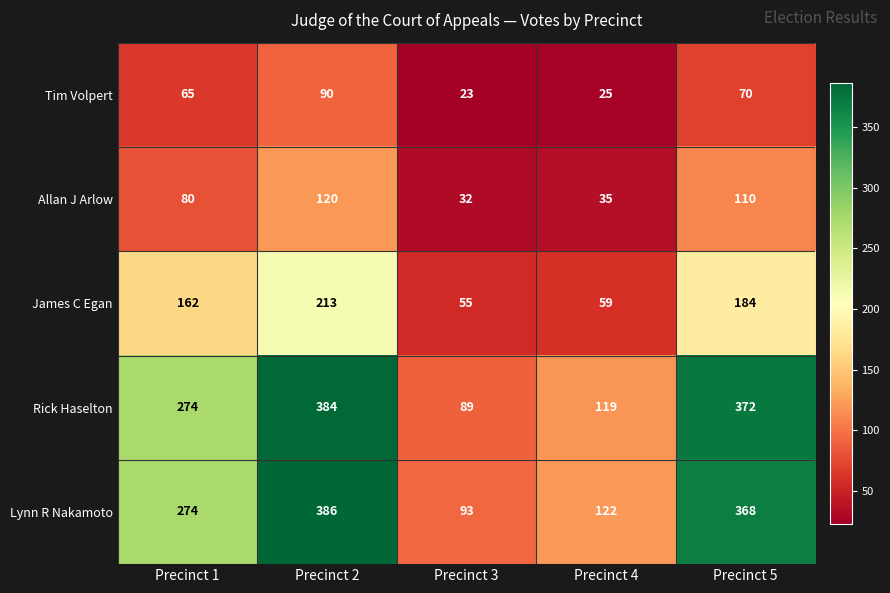

What is the average value of the Lynn R Nakamoto series?

249